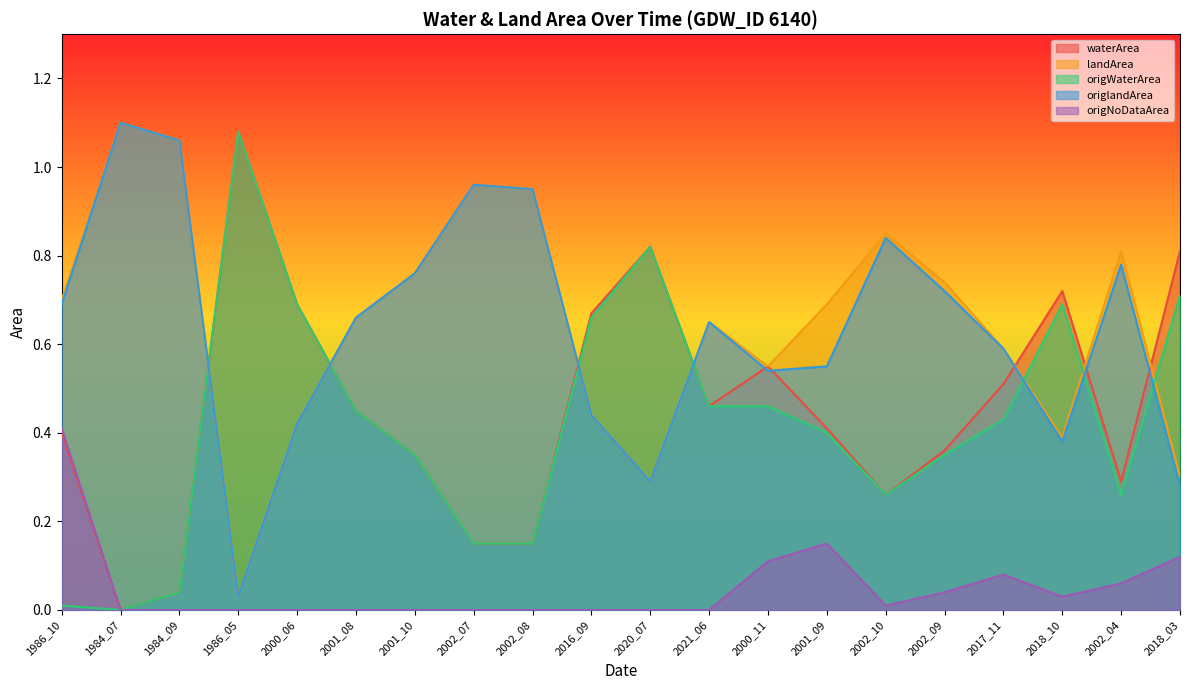

At which category does the chart reach its minimum across all series?

1984_07